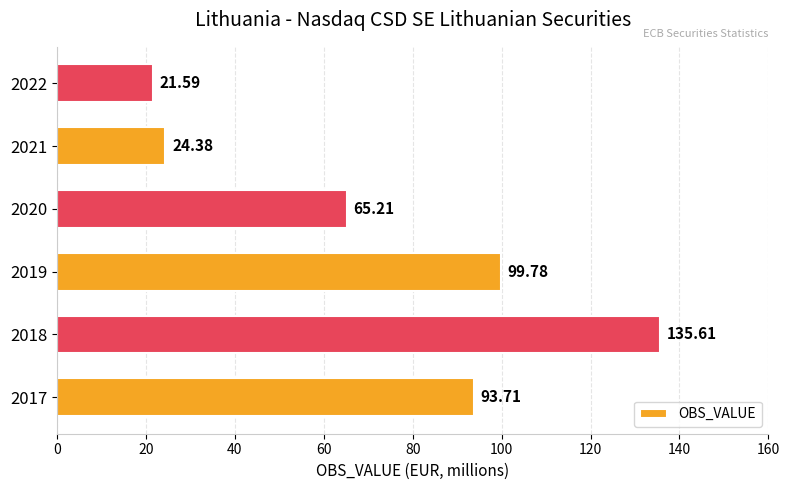

What is the average value?

73.4